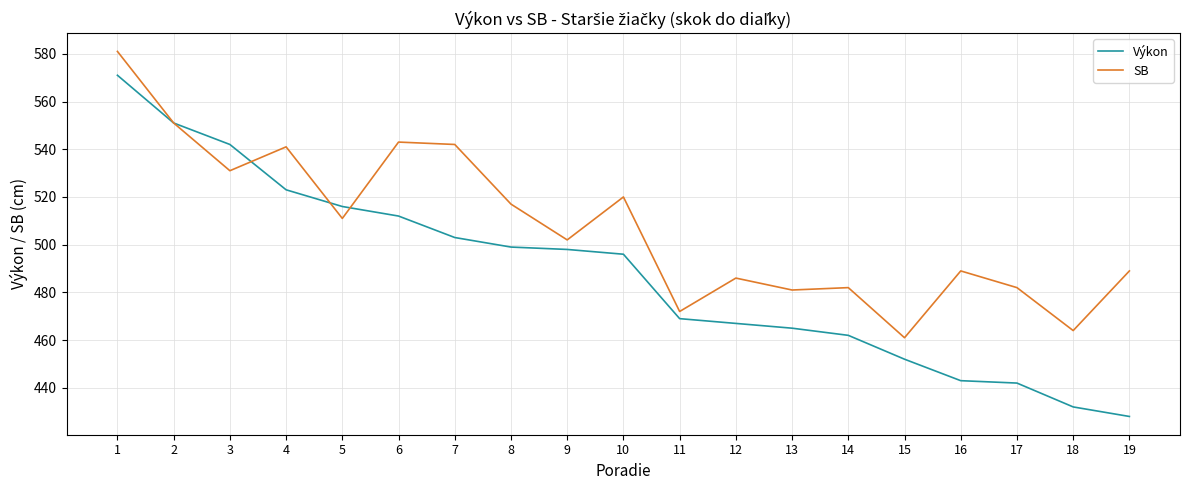

List the series in order of their peak value, highest first.

SB, Výkon